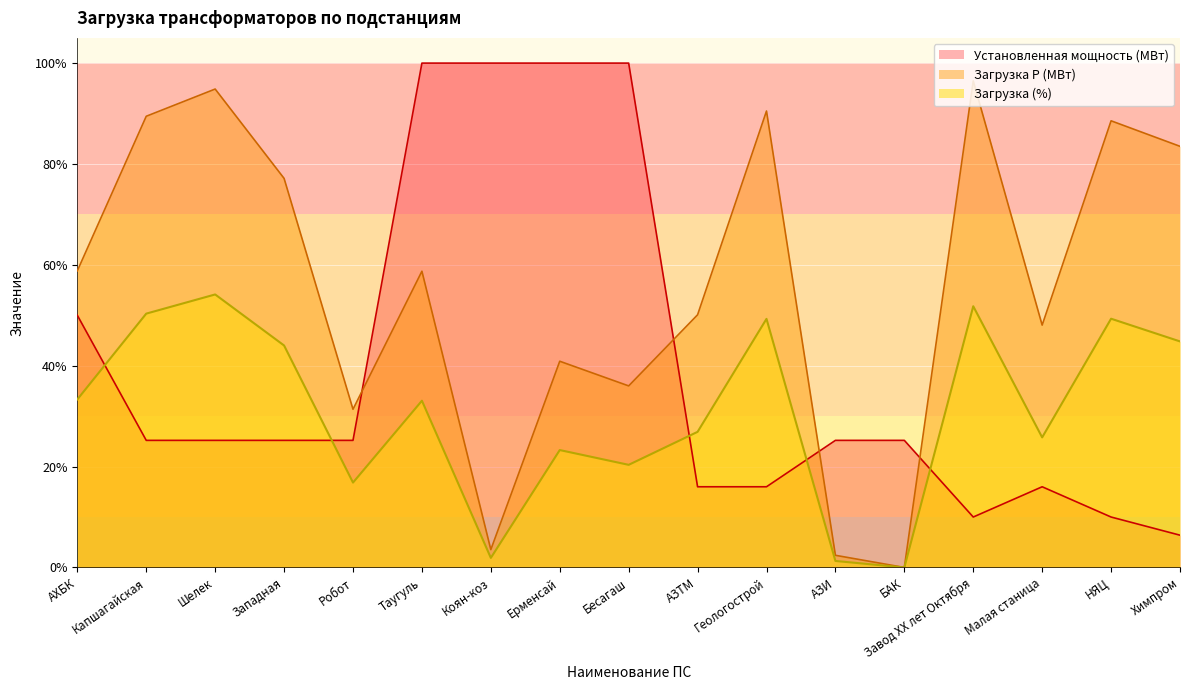

List the labels in order of Установленная мощность (МВт) value, smallest first.

Химпром, Завод XX лет Октября, НЯЦ, АЗТМ, Геологострой, Малая станица, Капшагайская, Шелек, Западная, Робот, АЗИ, БАК, АХБК, Таугуль, Коян-коз, Ерменсай, Бесагаш